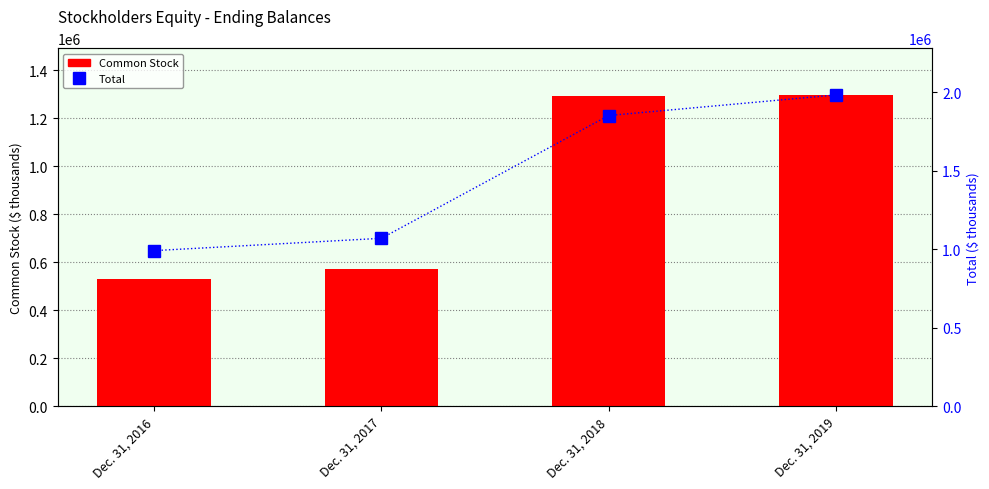

True or false: Total has a value of 990862 at Dec. 31, 2016.

True